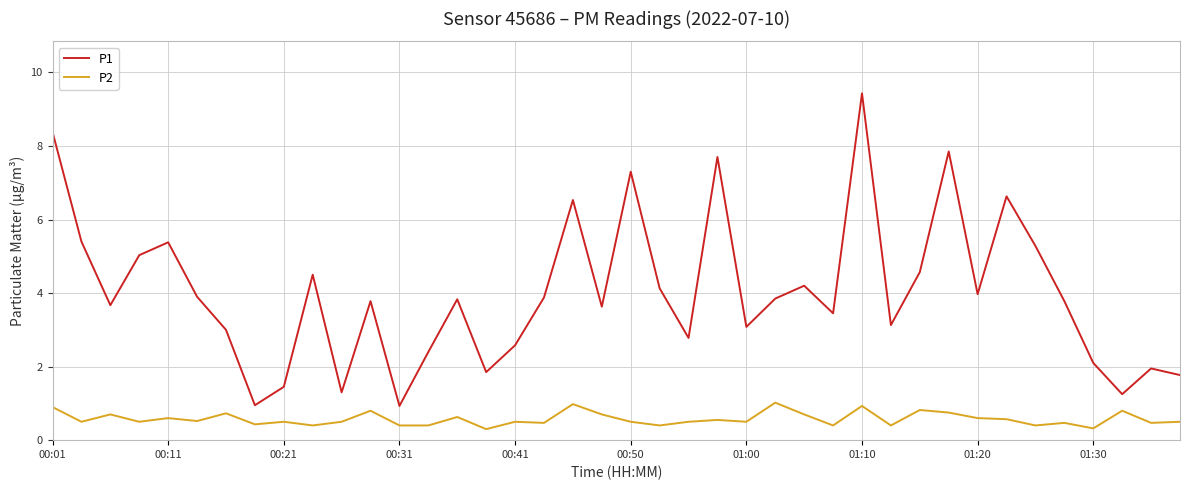

True or false: P1 and P2 cross at least once.

False